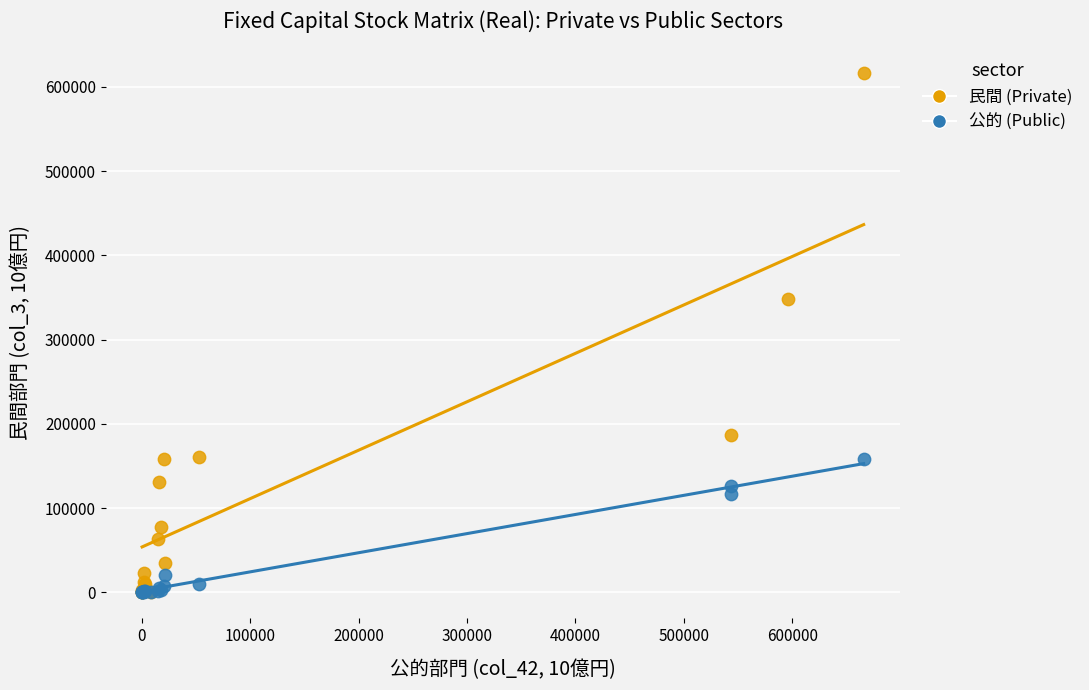

Which series has the largest Y range (max minus min)?

民間 (Private)